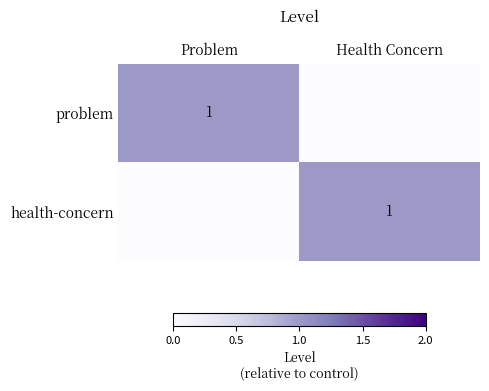

What is the total value across all series at Health Concern?

1